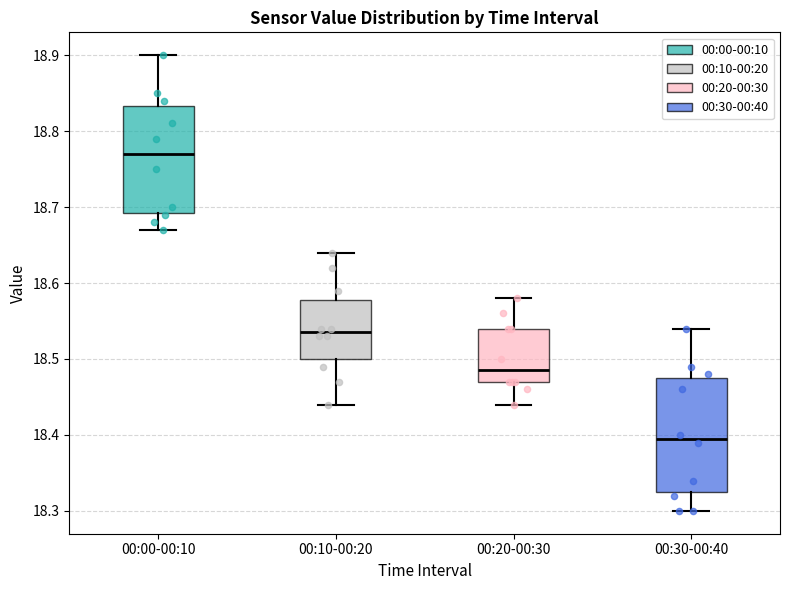

Which box is the tallest, from its lower edge to its upper edge?

00:30-00:40